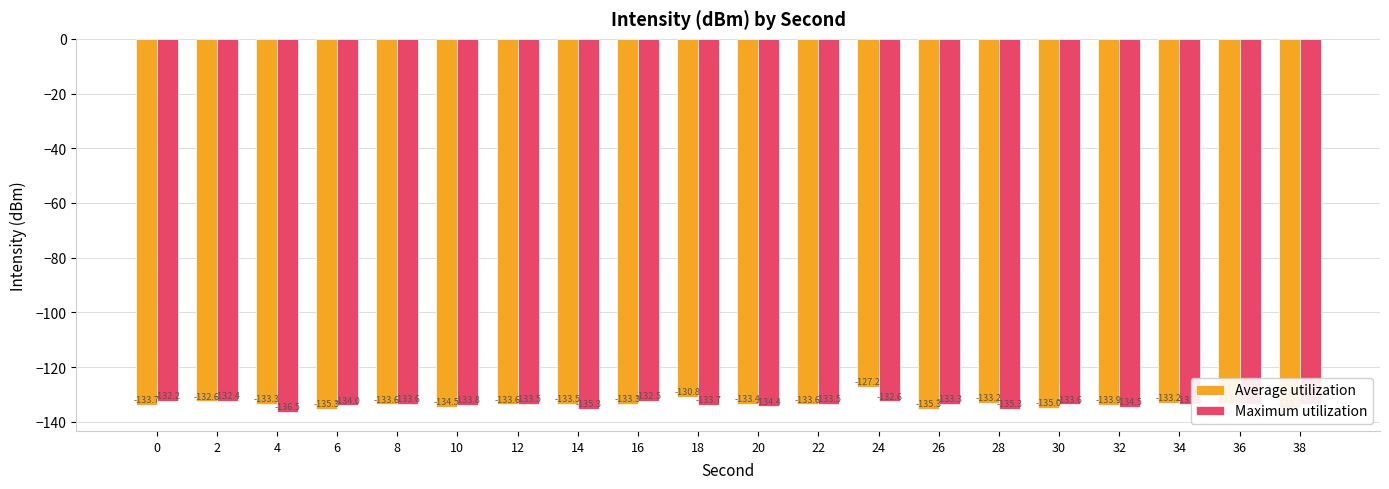

Rank the series by their average value, from highest to lowest.

Average utilization, Maximum utilization